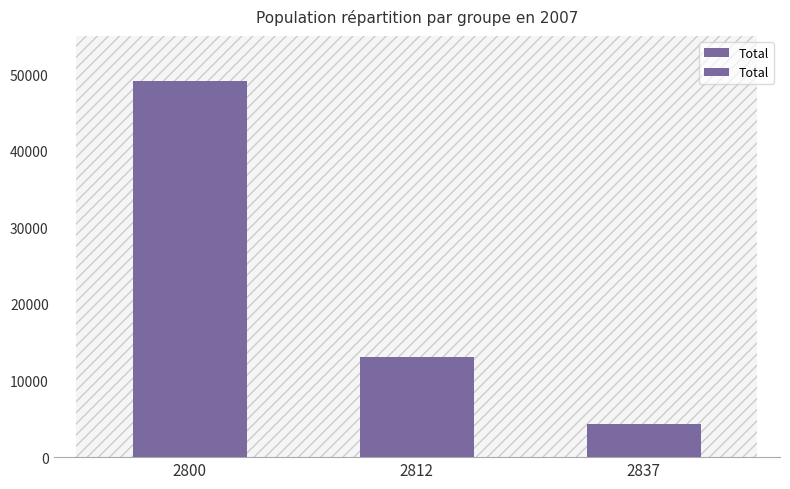

List the labels in order of value, largest first.

2800, 2812, 2837